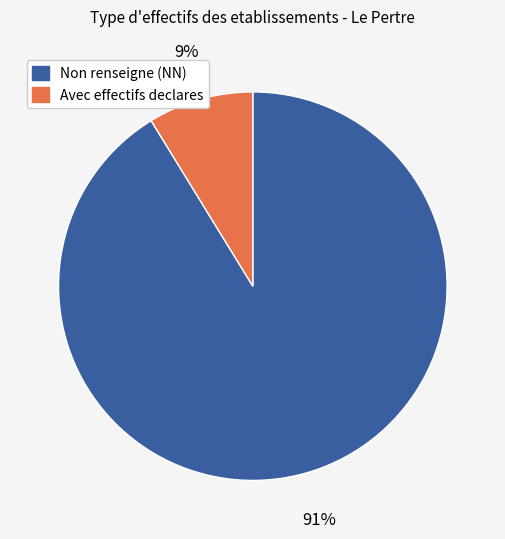

How many segments does this pie chart have?

2